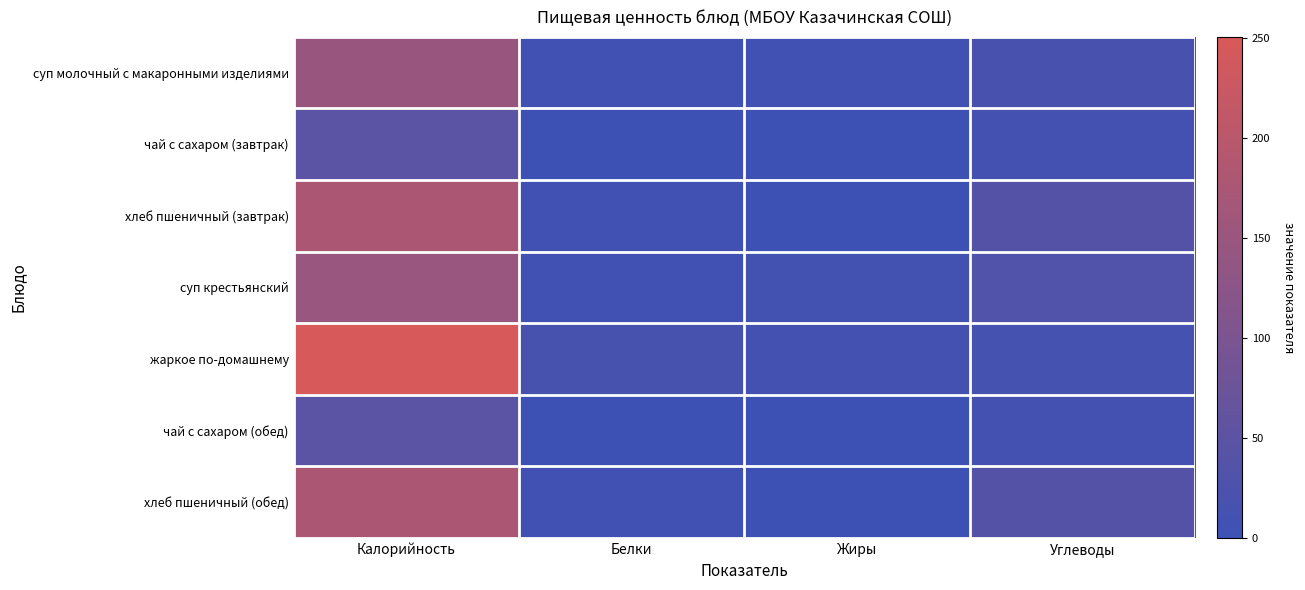

Reading left to right, extract all data points from this chart.

суп молочный с макаронными изделиями: Калорийность=146.3	Белки=5.2	Жиры=5.7	Углеводы=18.5
чай с сахаром (завтрак): Калорийность=48.6	Белки=0.1	Жиры=0.0	Углеводы=12.0
хлеб пшеничный (завтрак): Калорийность=176.2	Белки=5.6	Жиры=0.6	Углеводы=36.2
суп крестьянский: Калорийность=149.6	Белки=5.0	Жиры=11.3	Углеводы=32.4
жаркое по-домашнему: Калорийность=250.6	Белки=16.9	Жиры=13.0	Углеводы=16.6
чай с сахаром (обед): Калорийность=48.6	Белки=0.1	Жиры=0.0	Углеводы=12.0
хлеб пшеничный (обед): Калорийность=176.2	Белки=5.6	Жиры=0.6	Углеводы=36.2